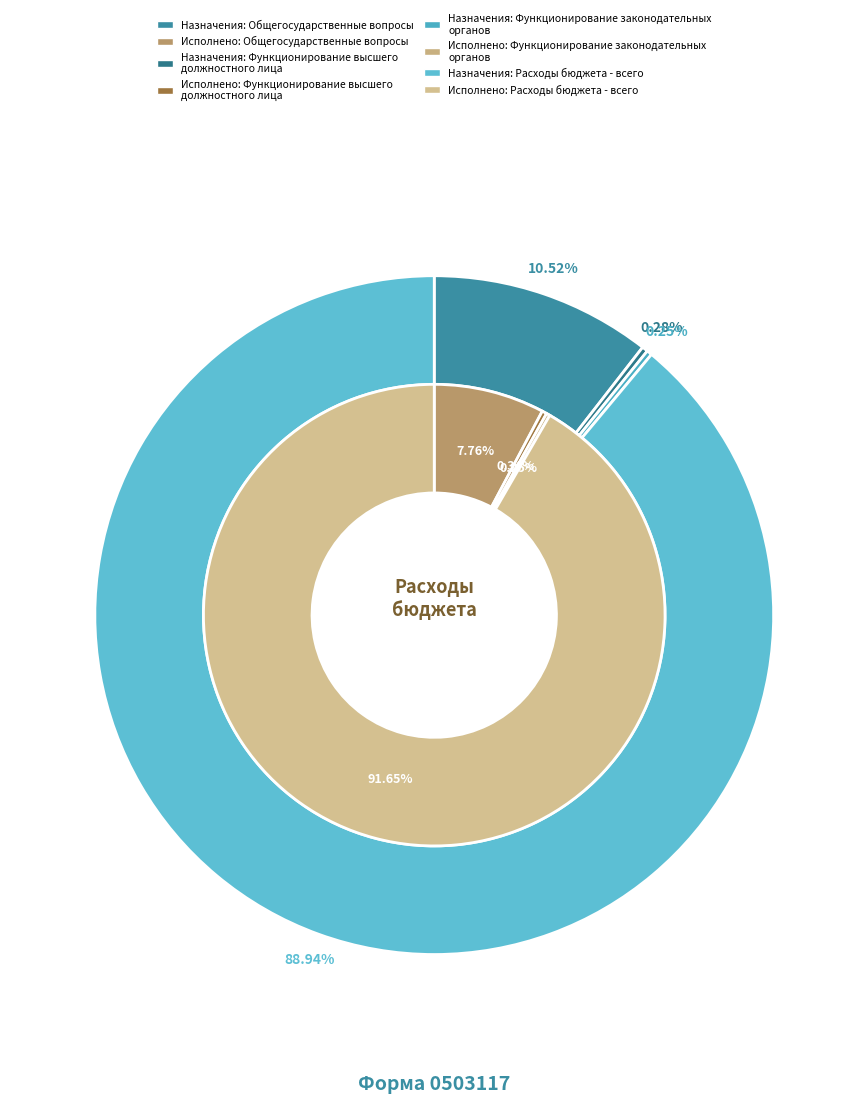

How many segments does this pie chart have?

4